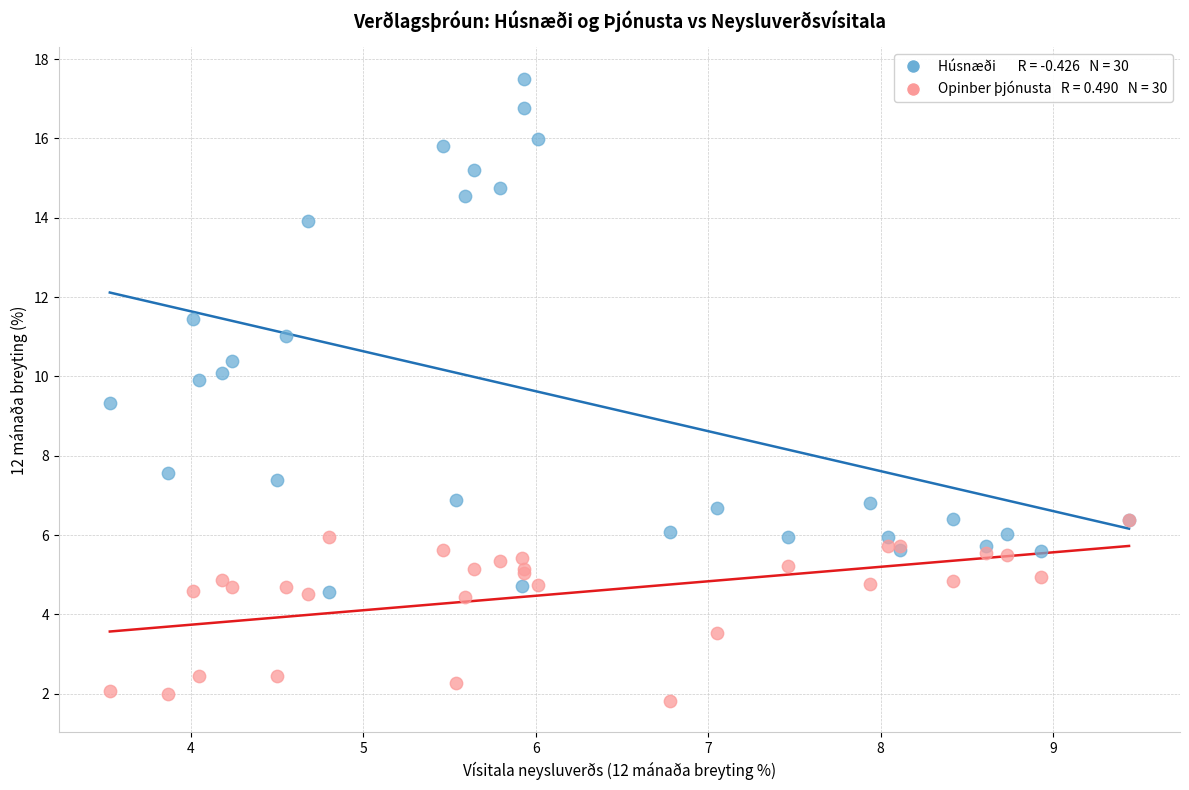

Across all series, what Y value is closest to 9?

9.3